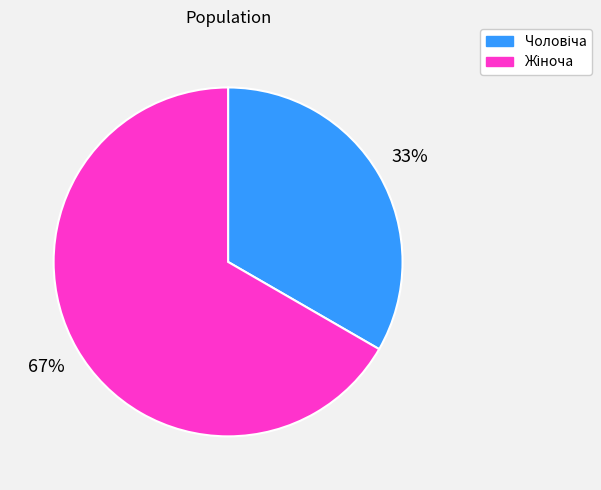

To the nearest percent, what is the average slice percentage?

50%